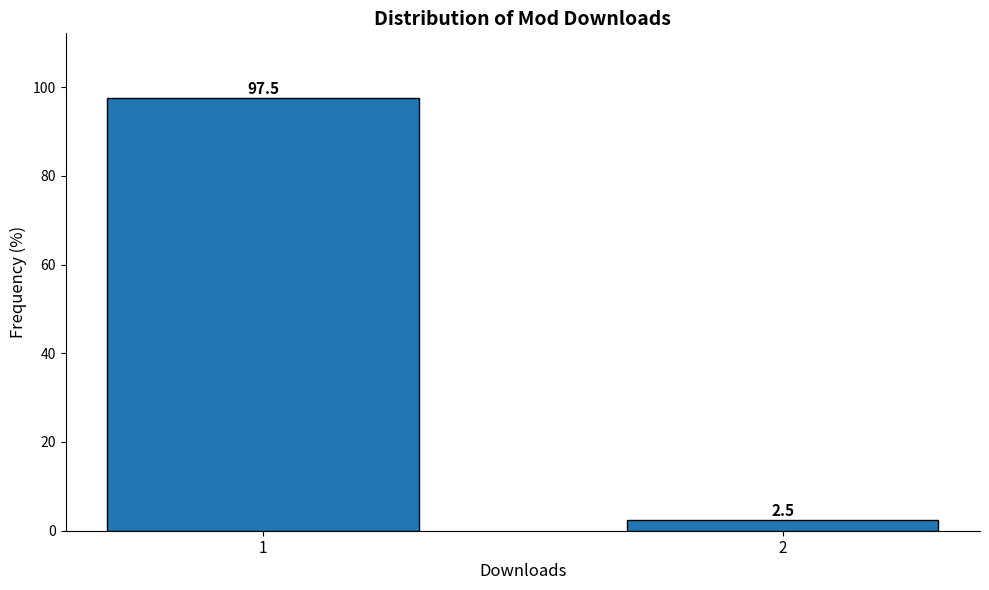

Reading left to right, list all the values displayed in this chart.

97.5	2.5